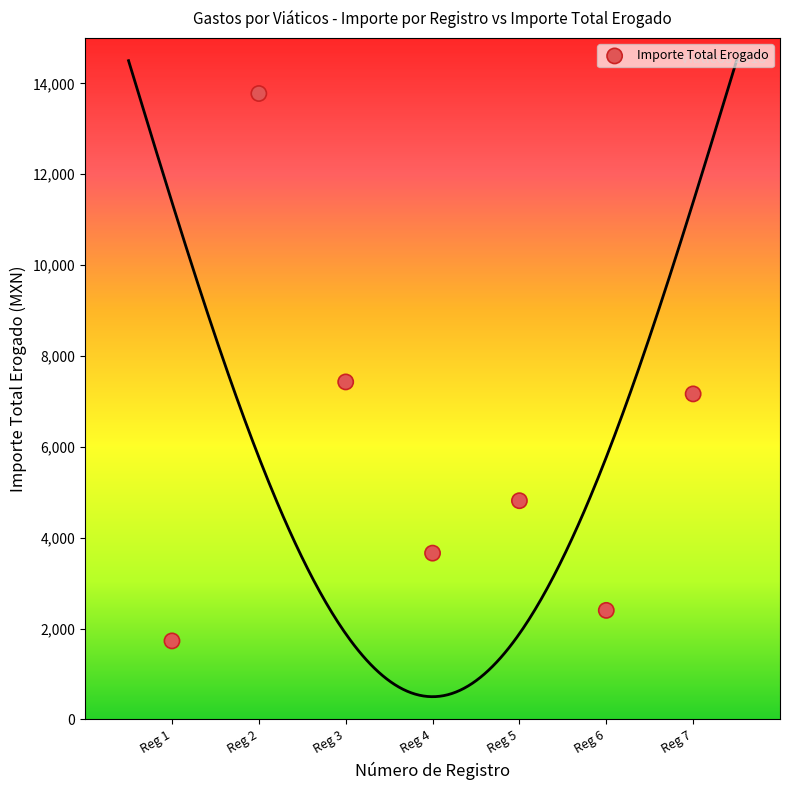

What is the average X value?

4.0